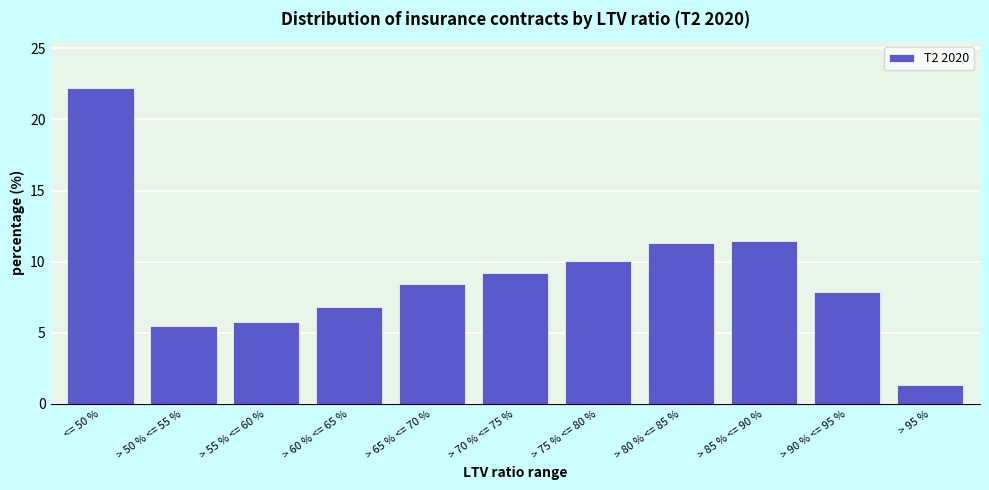

Reading right to left, what are all the values shown in this chart?

> 95 %=1.3	> 90 % <= 95 %=7.9	> 85 % <= 90 %=11.5	> 80 % <= 85 %=11.3	> 75 % <= 80 %=10.1	> 70 % <= 75 %=9.2	> 65 % <= 70 %=8.5	> 60 % <= 65 %=6.8	> 55 % <= 60 %=5.8	> 50 % <= 55 %=5.4	<= 50 %=22.2